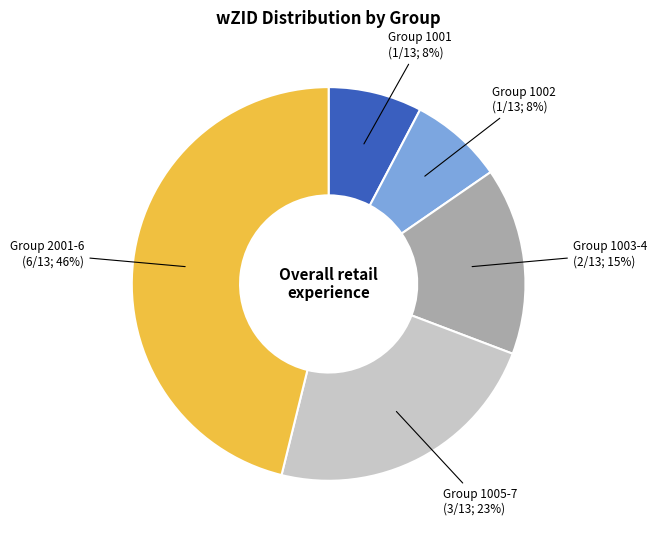

Is Group 2001-6 (6/13; 46%) the majority of the pie?

No